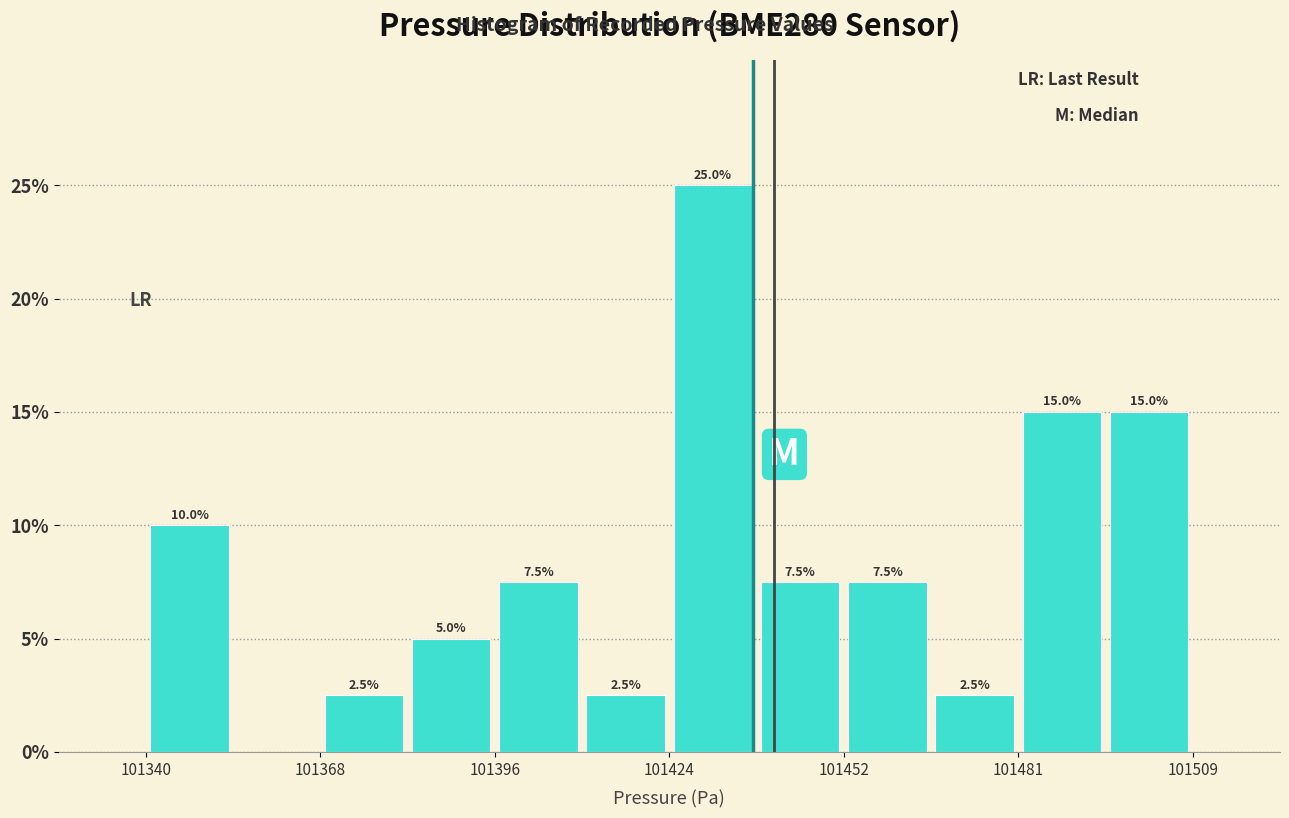

Read against the x-axis, roughly where is the centre of the tallest bar?

101430